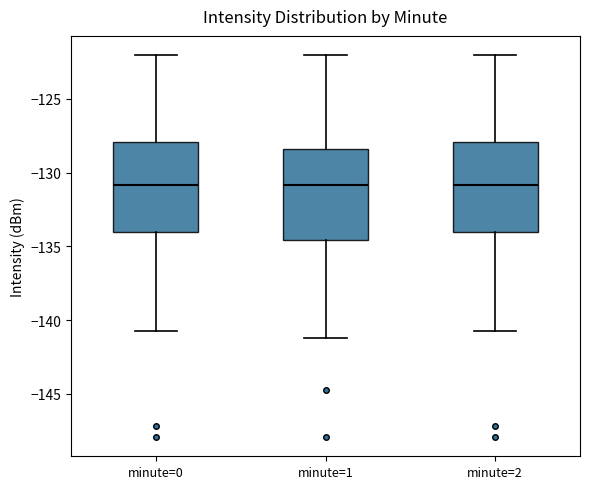

Where does the median line of the box for minute=2 sit on the y-axis? The values are not printed on the chart, so give them approximately, as read against the axis.

-131.0